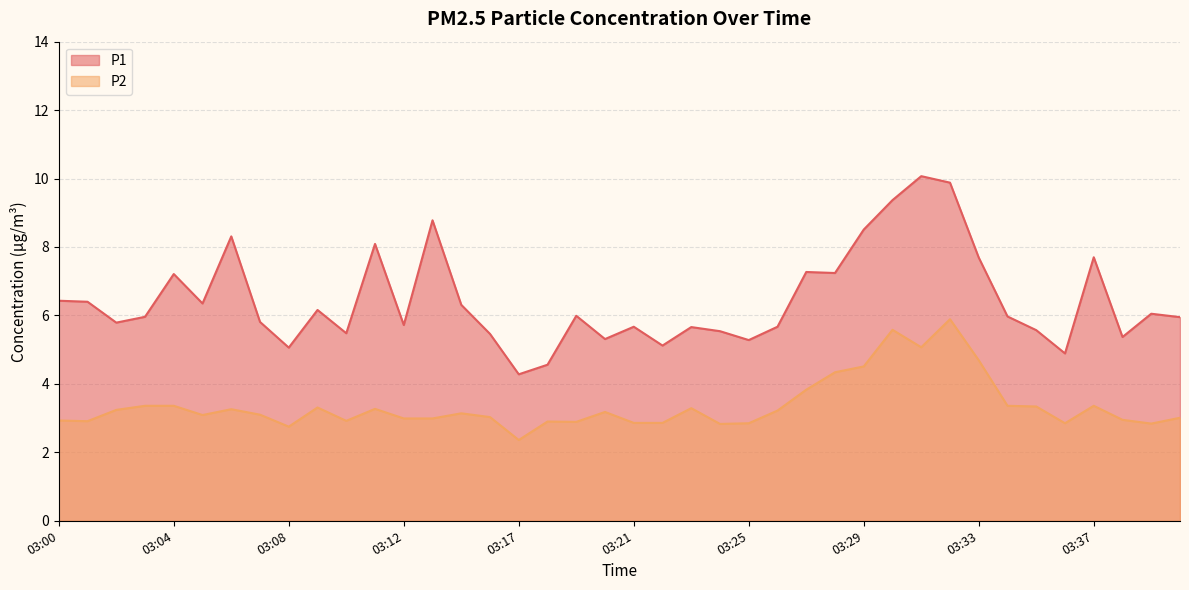

What are all the series names shown in the legend?

P1, P2